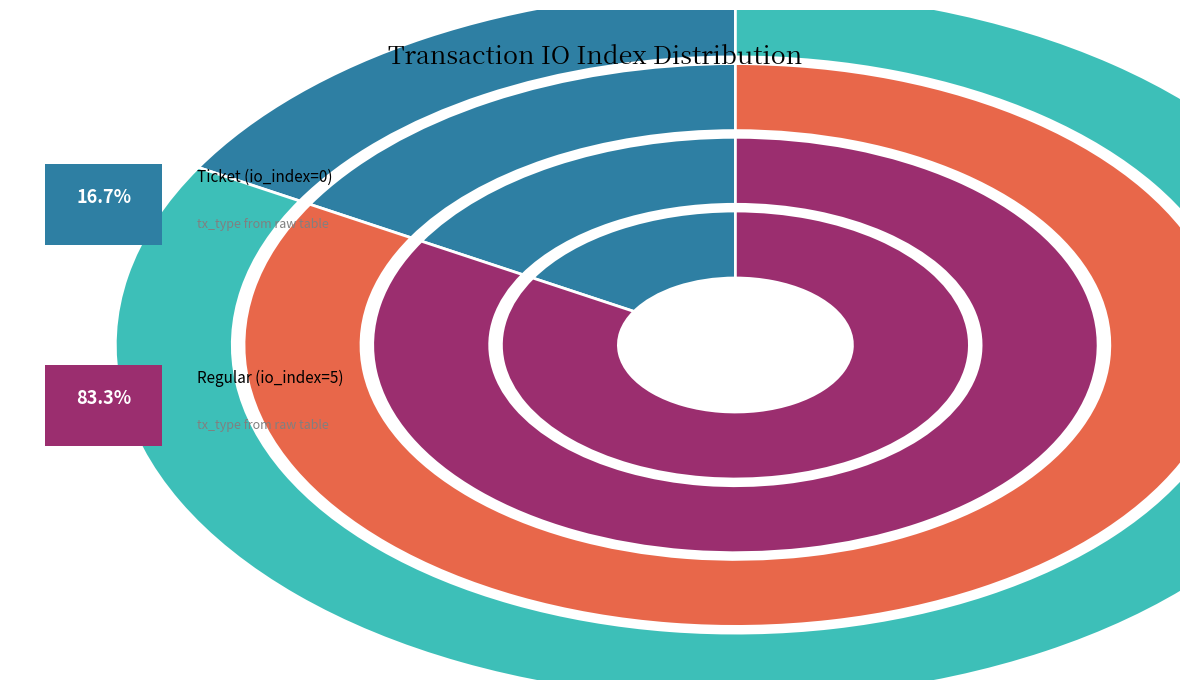

Which category has the smallest portion of the pie?

Ticket (io_index=0)